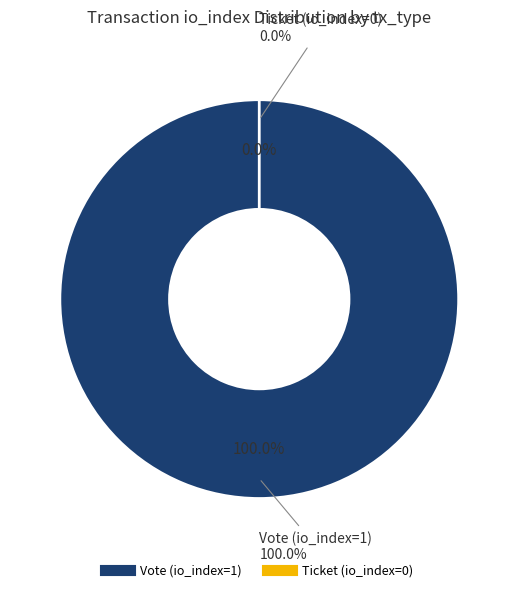

Combined, what portion of the pie is Ticket (io_index=0) and Vote (io_index=1)?

100.0%